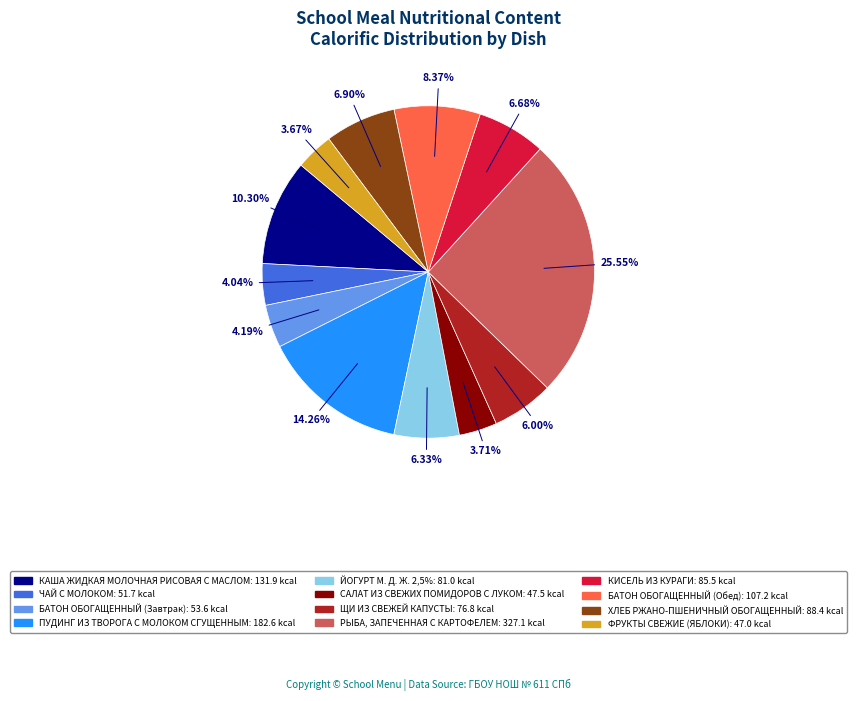

True or false: РЫБА, ЗАПЕЧЕННАЯ С КАРТОФЕЛЕМ accounts for 37% of the total.

False